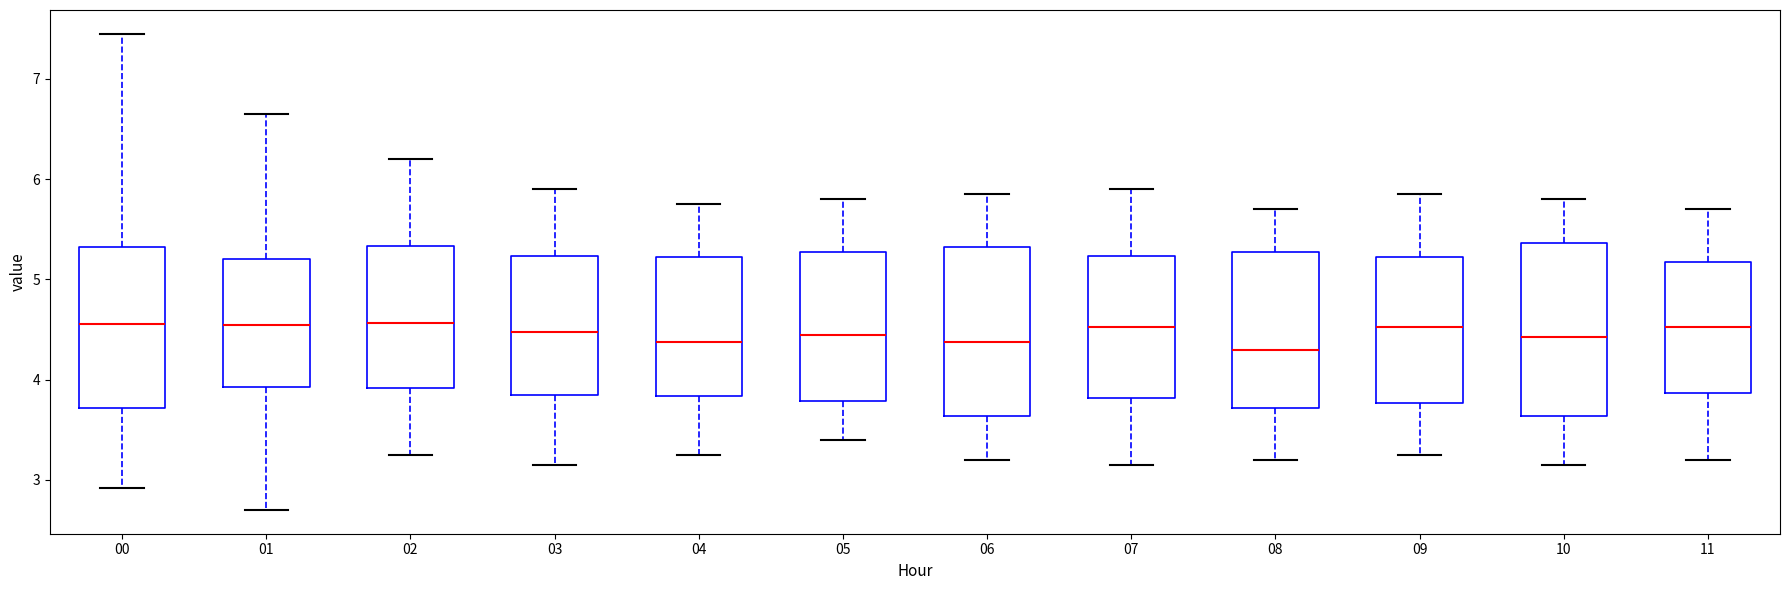

Reading left to right, transcribe this box plot: for each box, give where its median line is, the range the box spans, and where its two whiskers end, as read against the y-axis. The values are not printed on the chart, so give them approximately, as read against the axis.

00: median 4.6, box 3.7 to 5.3, whiskers 2.9 to 7.5
01: median 4.5, box 3.9 to 5.2, whiskers 2.7 to 6.7
02: median 4.6, box 3.9 to 5.3, whiskers 3.3 to 6.2
03: median 4.5, box 3.9 to 5.2, whiskers 3.2 to 5.9
04: median 4.4, box 3.8 to 5.2, whiskers 3.3 to 5.8
05: median 4.5, box 3.8 to 5.3, whiskers 3.4 to 5.8
06: median 4.4, box 3.6 to 5.3, whiskers 3.2 to 5.9
07: median 4.5, box 3.8 to 5.2, whiskers 3.2 to 5.9
08: median 4.3, box 3.7 to 5.3, whiskers 3.2 to 5.7
09: median 4.5, box 3.8 to 5.2, whiskers 3.3 to 5.9
10: median 4.4, box 3.6 to 5.4, whiskers 3.2 to 5.8
11: median 4.5, box 3.9 to 5.2, whiskers 3.2 to 5.7